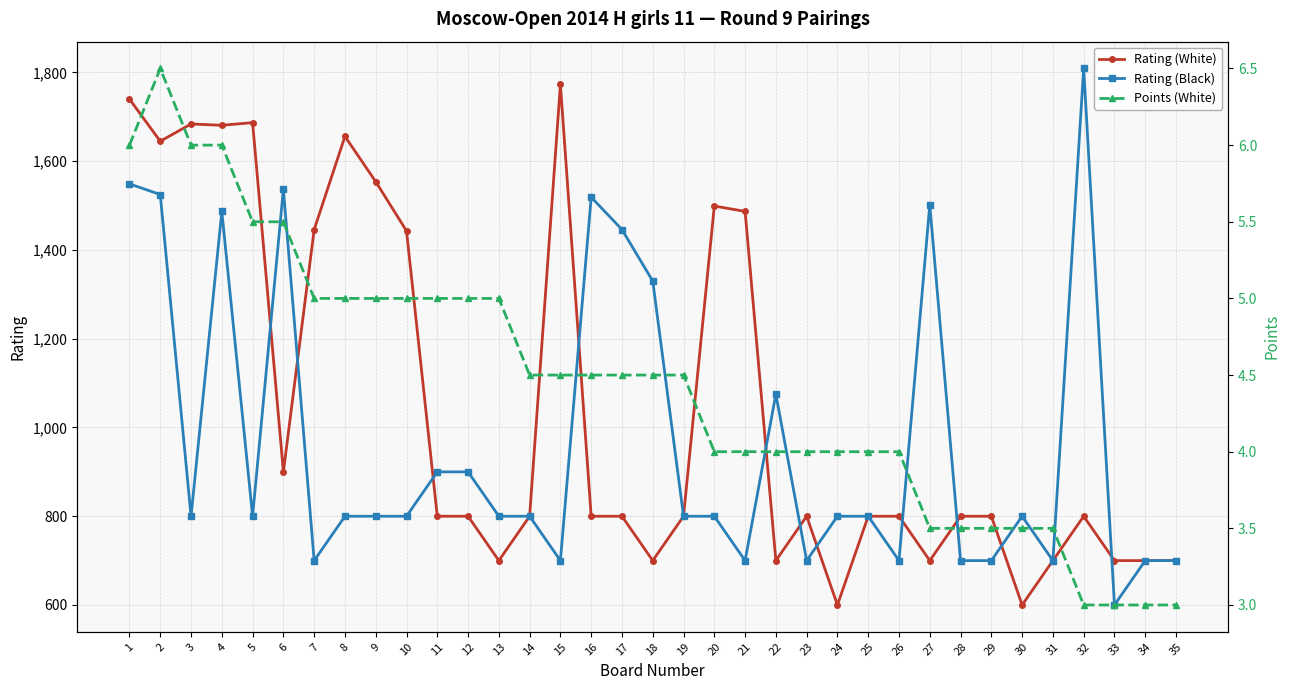

Which category has the lowest value in the Rating (White) series?

24